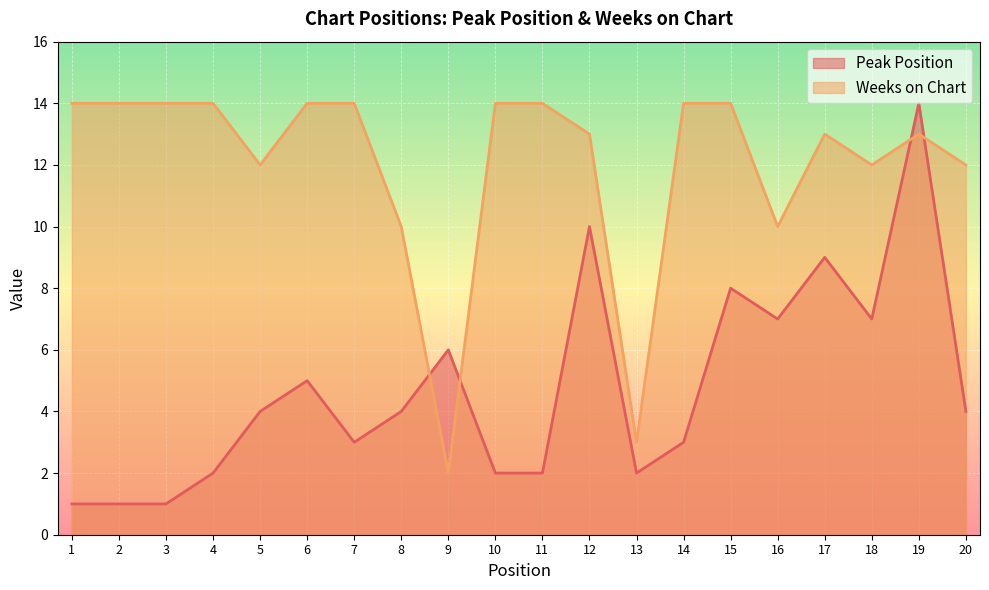

At which category is the sum across all series the highest?

19